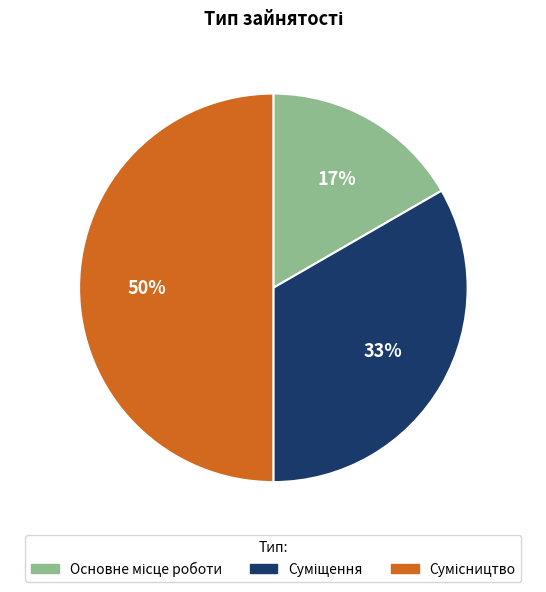

To the nearest percent, what is the average slice percentage?

33%